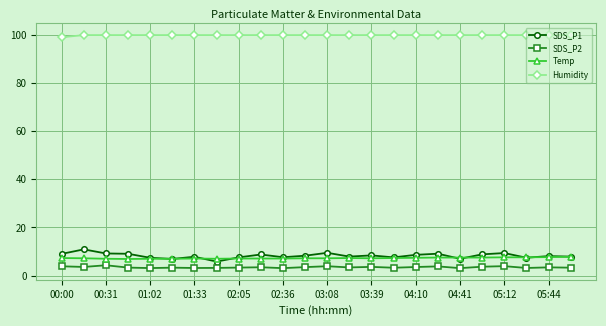

True or false: Temp and SDS_P2 cross at least once.

False